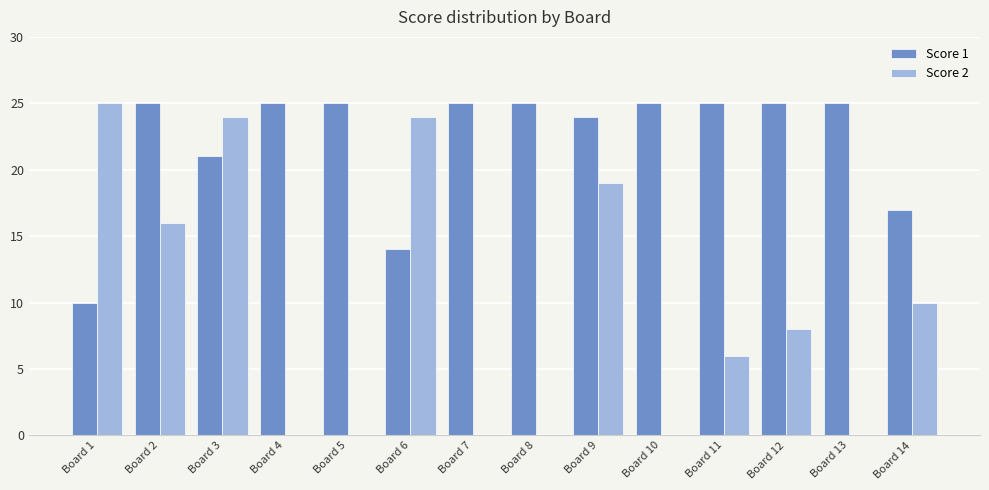

How many distinct data groups are displayed?

2